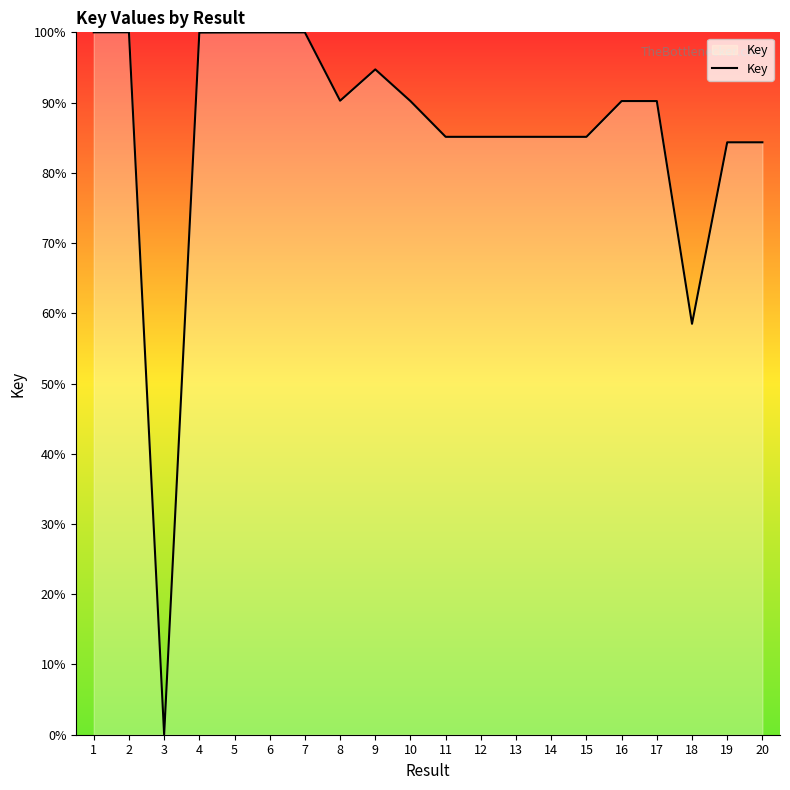

The chart shows a value of 24.3 at 19. True or false?

False